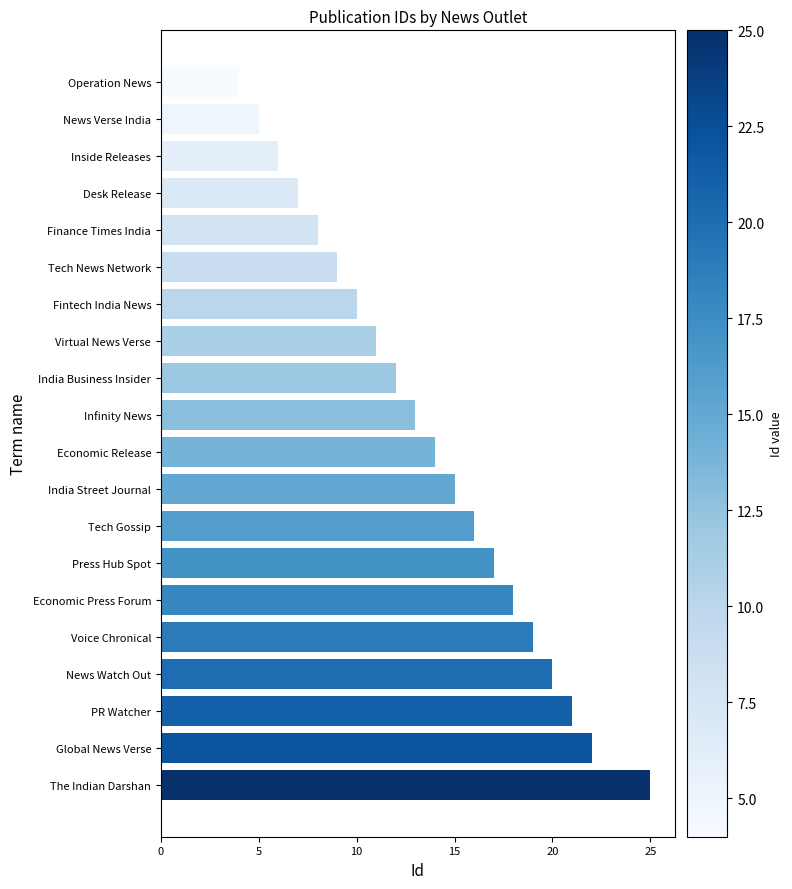

What is the difference between the second highest and second lowest values?

17